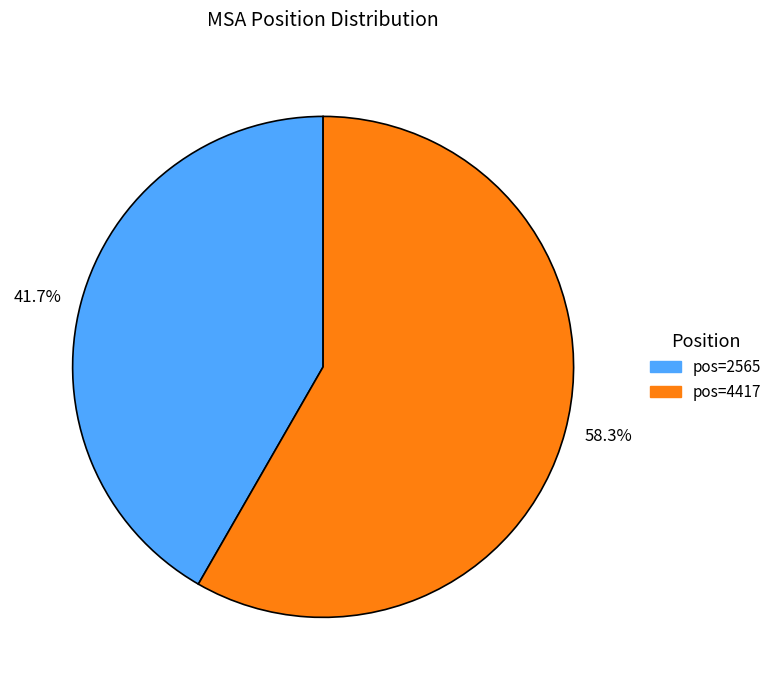

Does 58.3% account for over 50% of the chart?

Yes